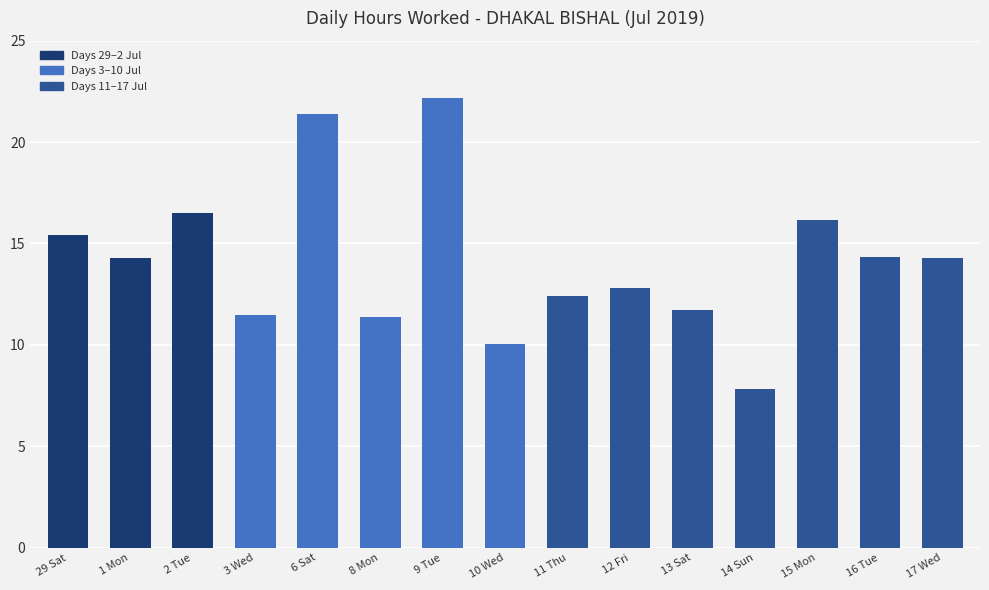

How many distinct data groups are displayed?

1